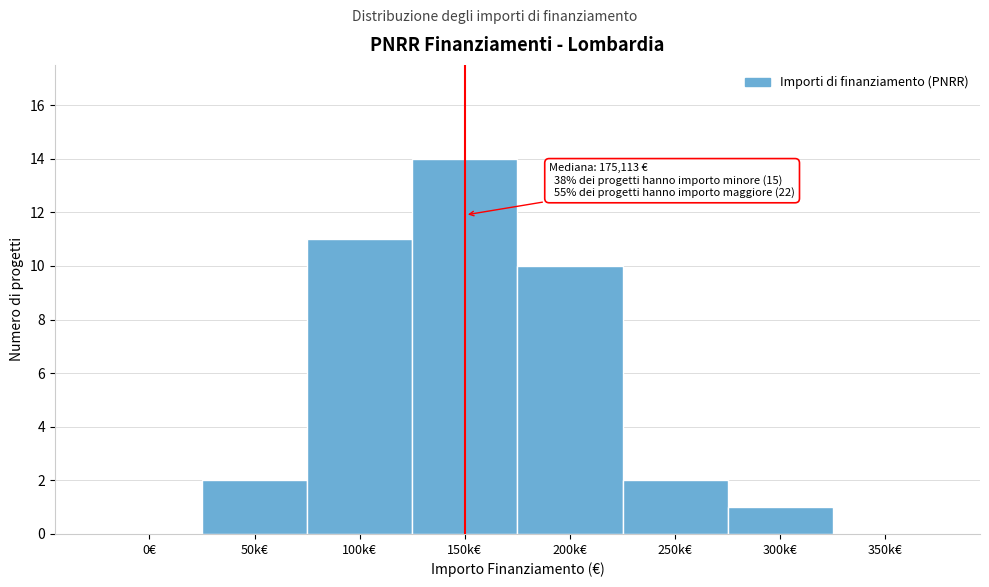

Reading left to right, what are all the values shown in this chart?

0€=0	50k€=2	100k€=11	150k€=14	200k€=10	250k€=2	300k€=1	350k€=0